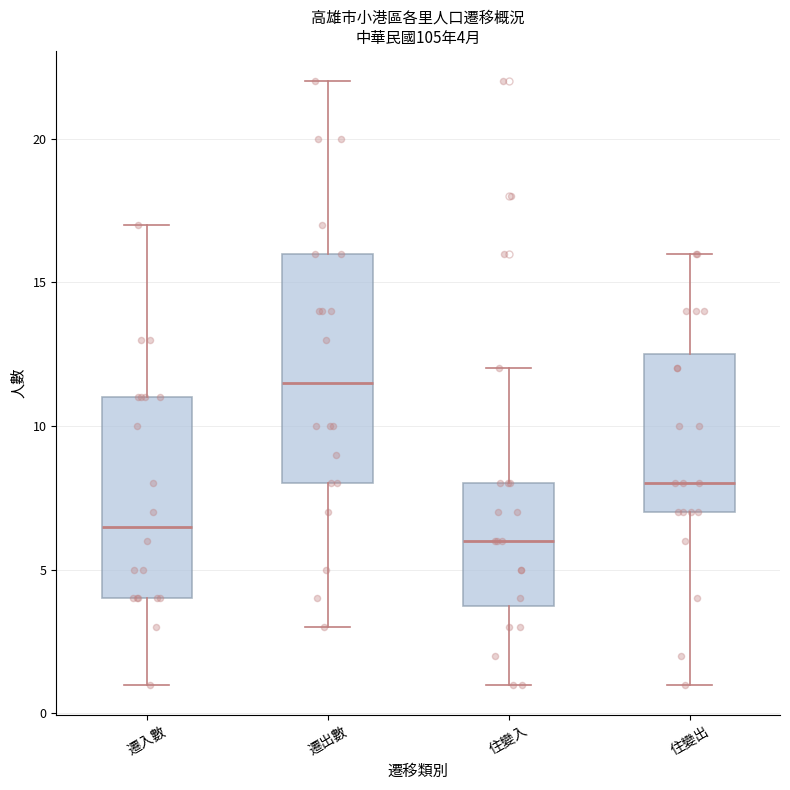

Comparing the boxes themselves (not the whiskers), which one is the tallest?

遷出數